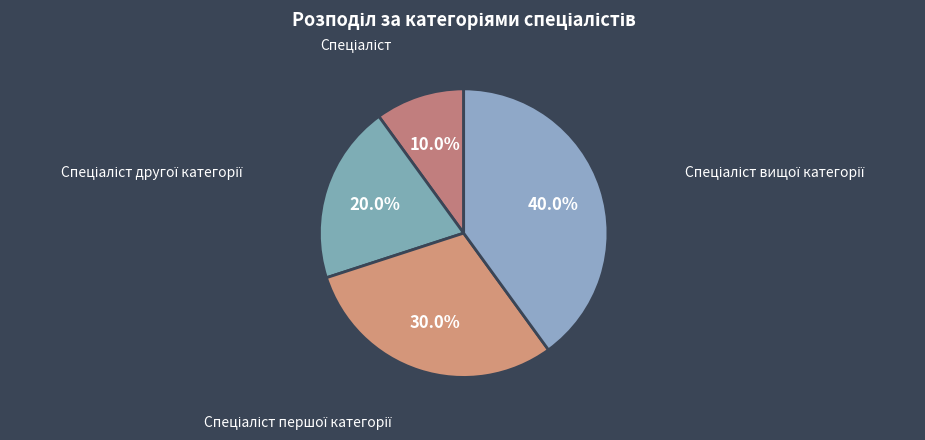

How many segments does this pie chart have?

4